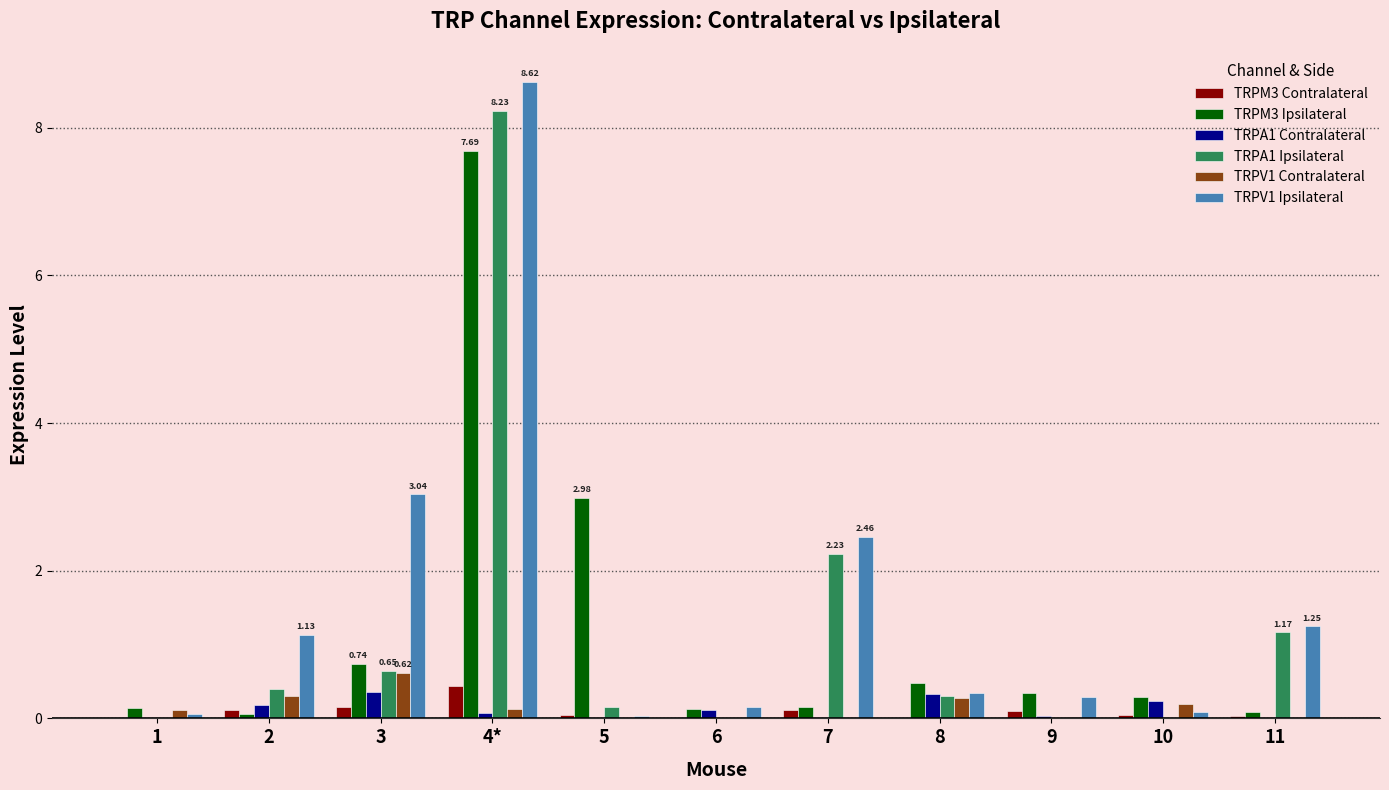

The TRPA1 Ipsilateral series shows 1.2 at 11. True or false?

True